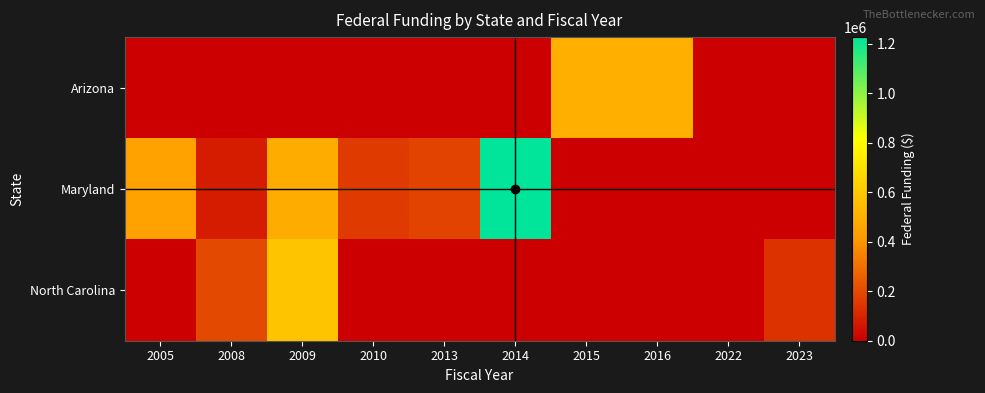

Which series has the largest total across all categories?

Maryland